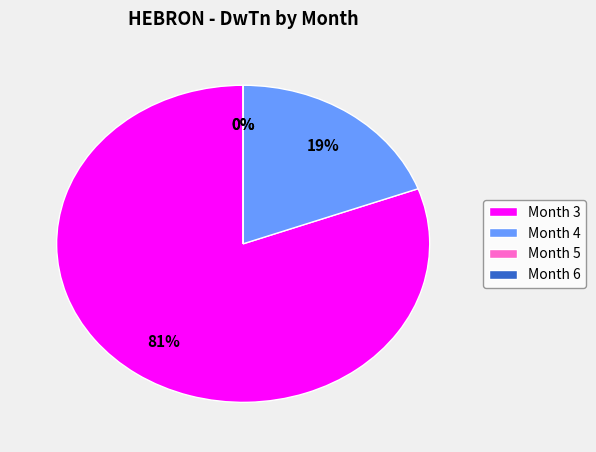

Is it true that Month 5 is 0% of the pie?

True